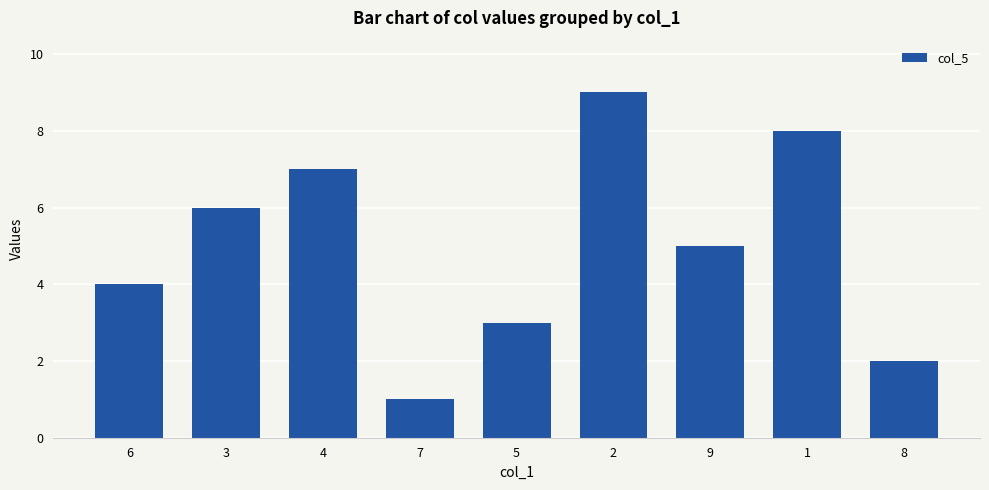

Does the chart contain stacked bars?

No